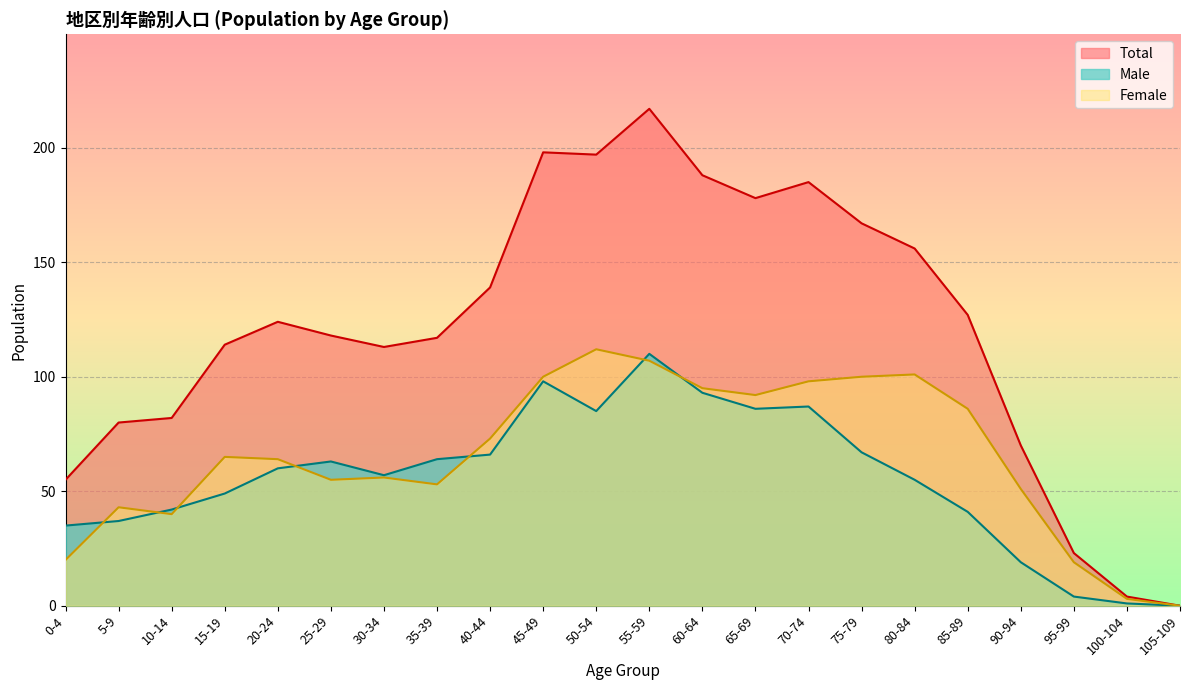

True or false: 0-4 and Male cross at least once.

False